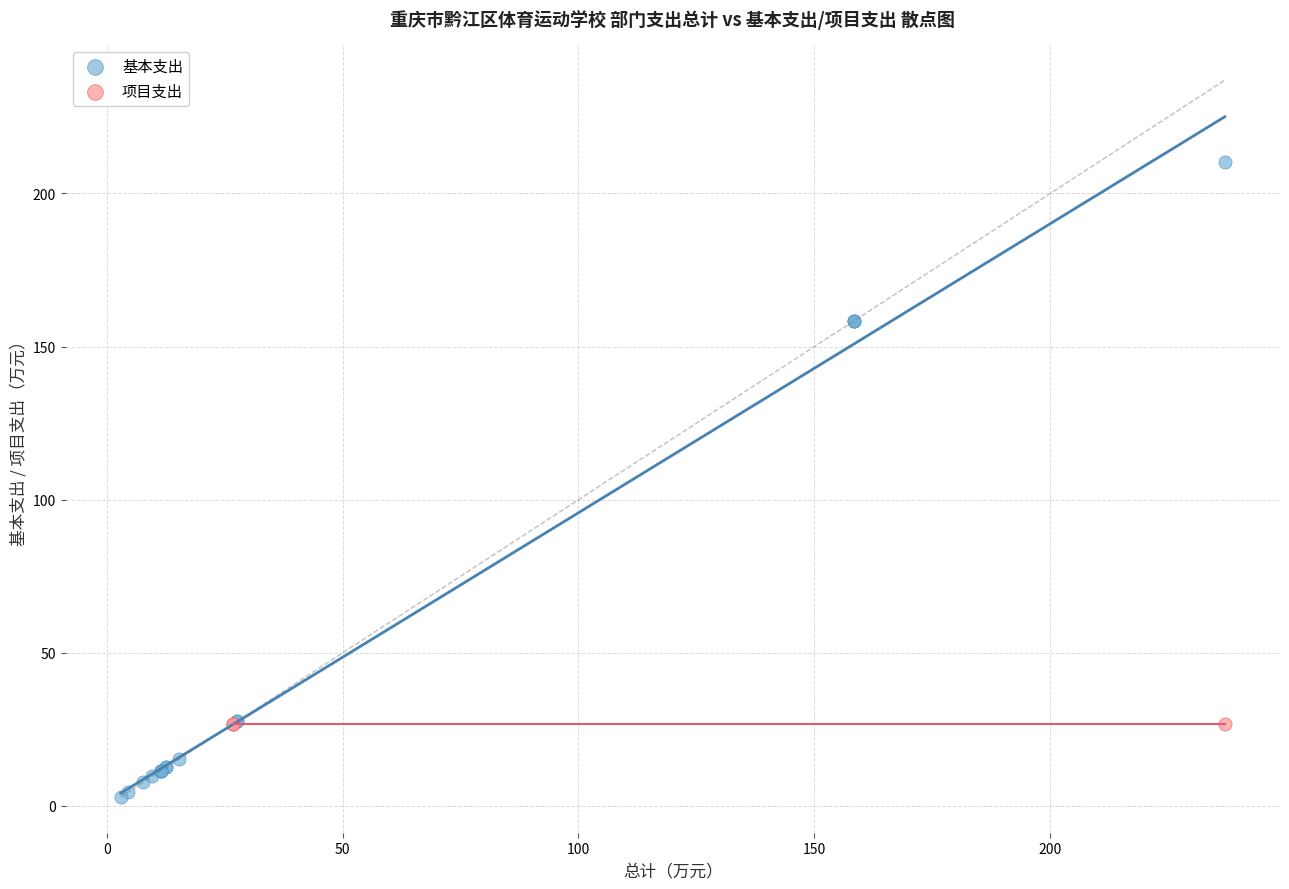

Which series contains the highest Y value?

基本支出